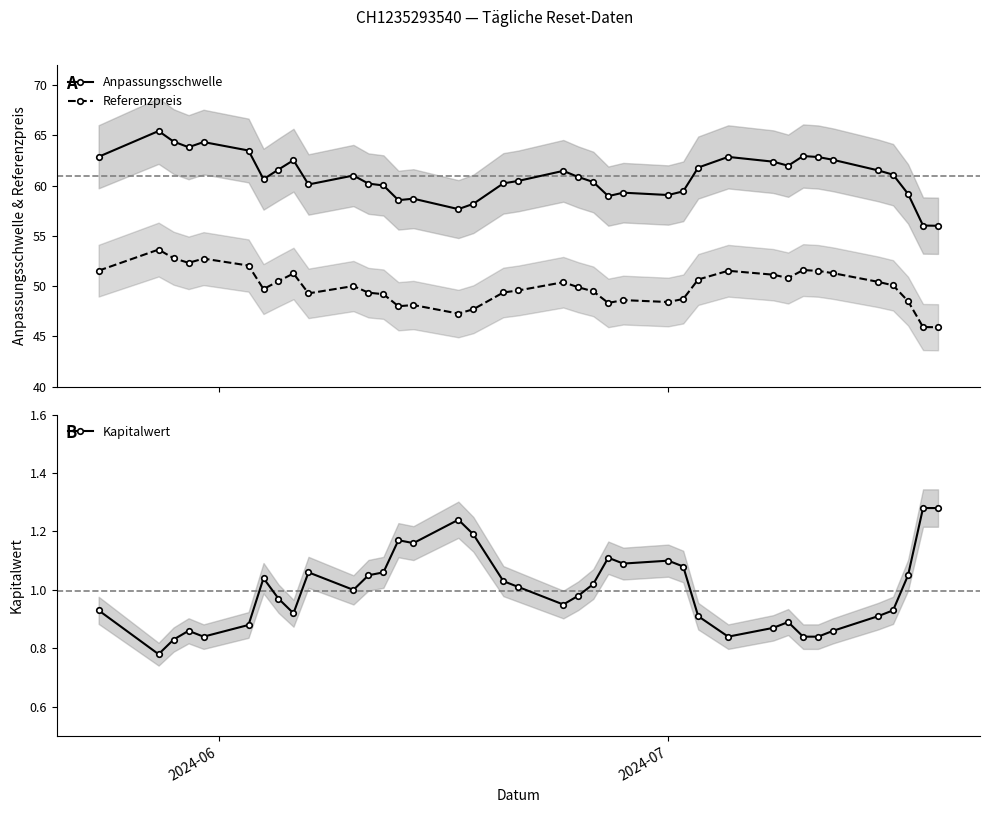

What are all the series names shown in the legend?

Anpassungsschwelle, Referenzpreis, Kapitalwert